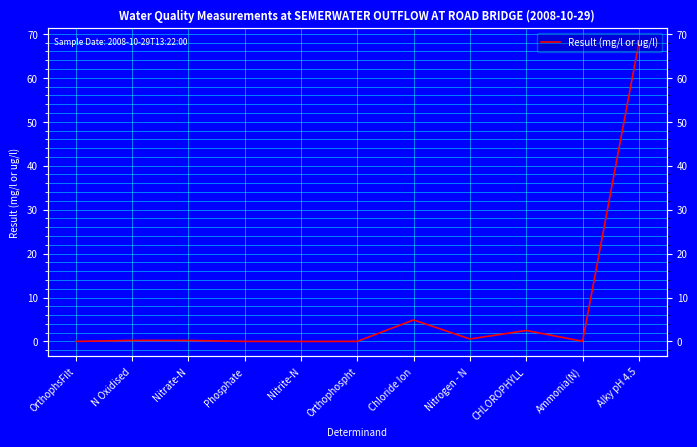

Does the chart display data point markers on the line(s)?

No